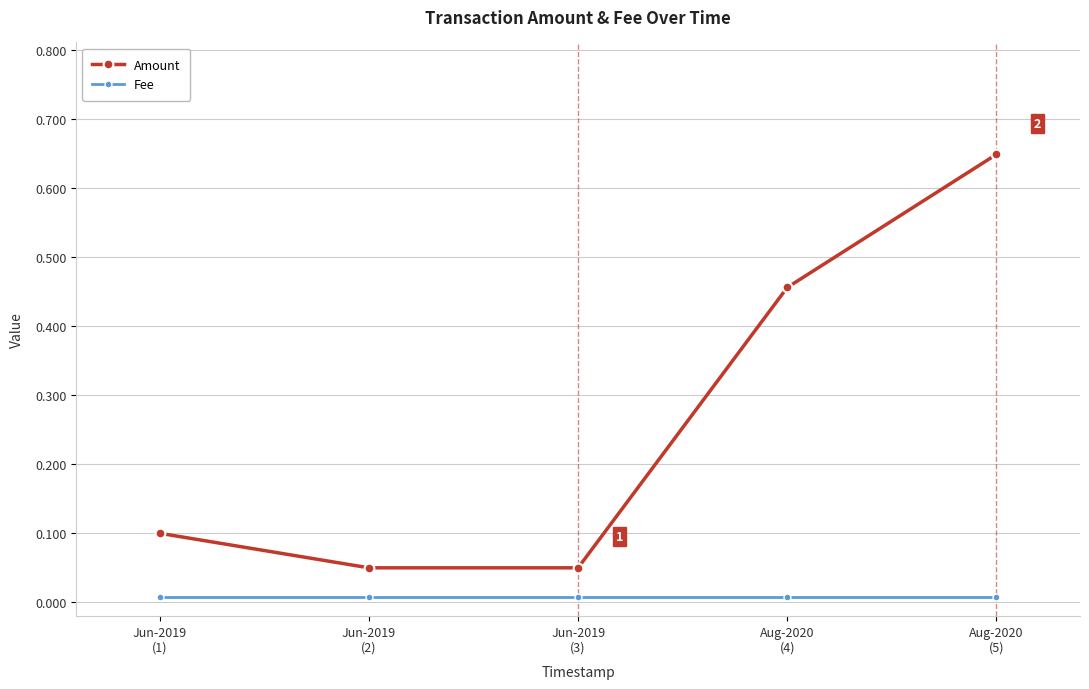

True or false: Amount and Fee cross at least once.

False